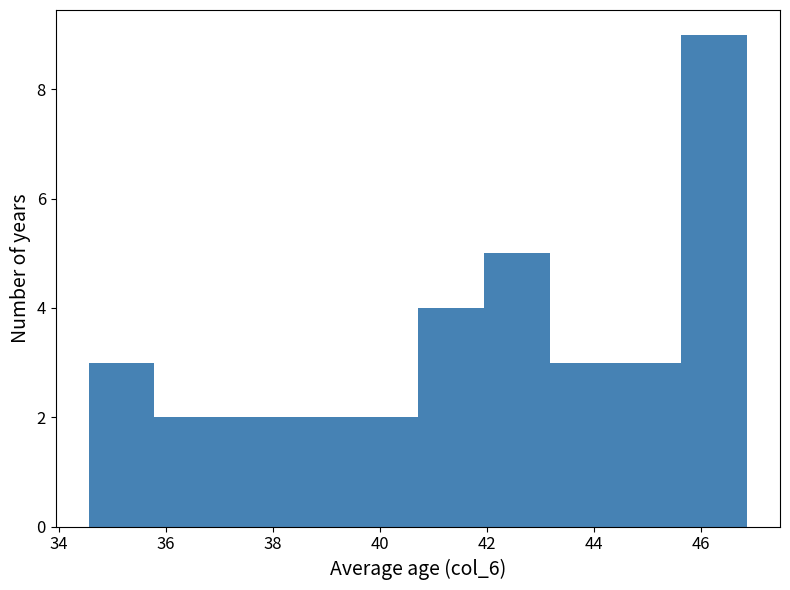

How tall is the bar that spans 45.6 to 46.8 on the x-axis? Neither the bar edges nor the heights are printed on the chart, so give them approximately, as read against the axes.

9